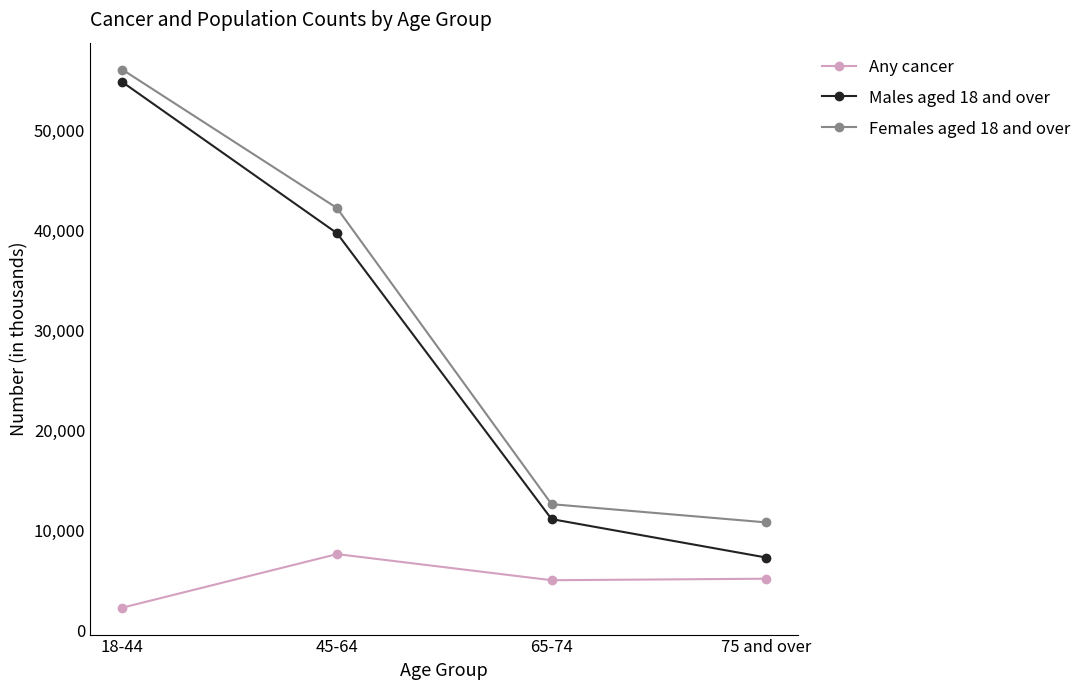

What is the maximum value for Females aged 18 and over?

56142